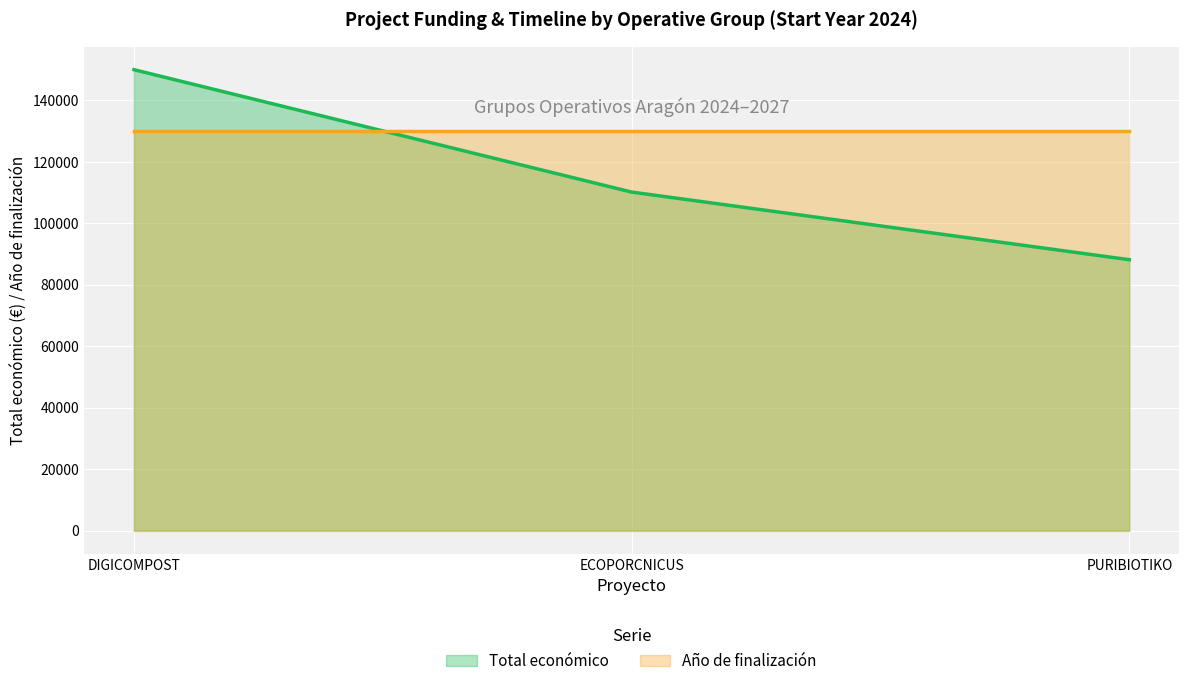

How many series are shown in this chart?

2